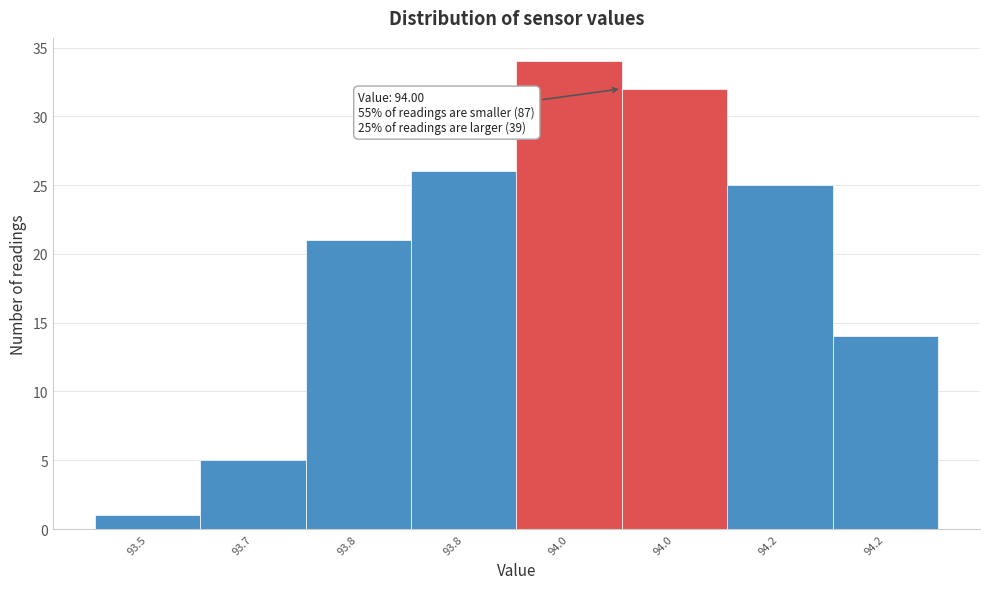

How many bars are there in total?

8